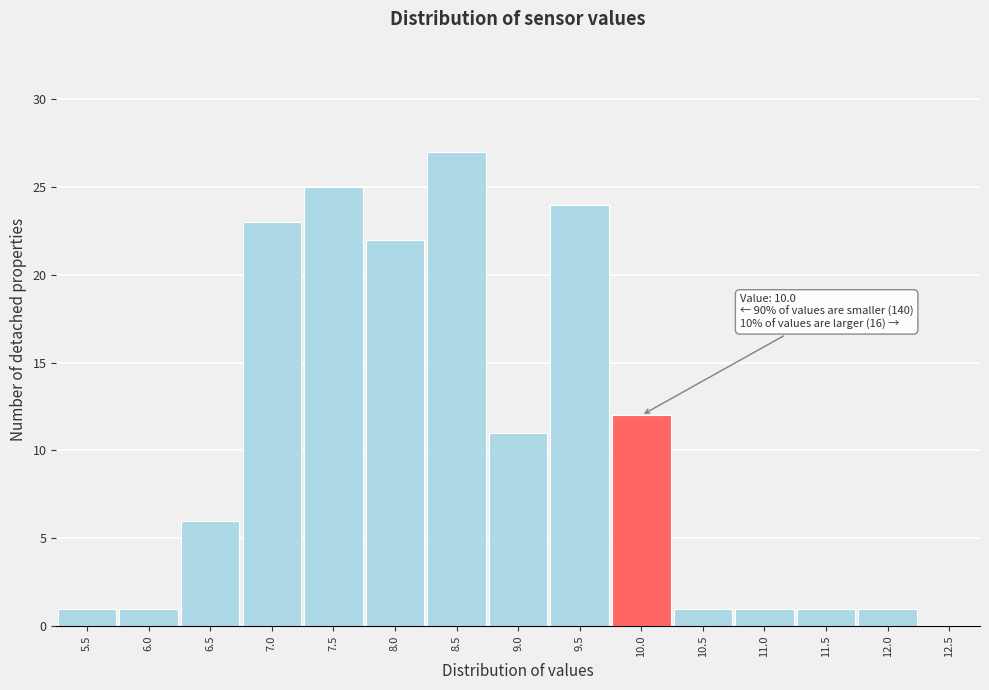

Reading right to left, what are all the values shown in this chart?

12.5=0	12.0=1	11.5=1	11.0=1	10.5=1	10.0=12	9.5=24	9.0=11	8.5=27	8.0=22	7.5=25	7.0=23	6.5=6	6.0=1	5.5=1